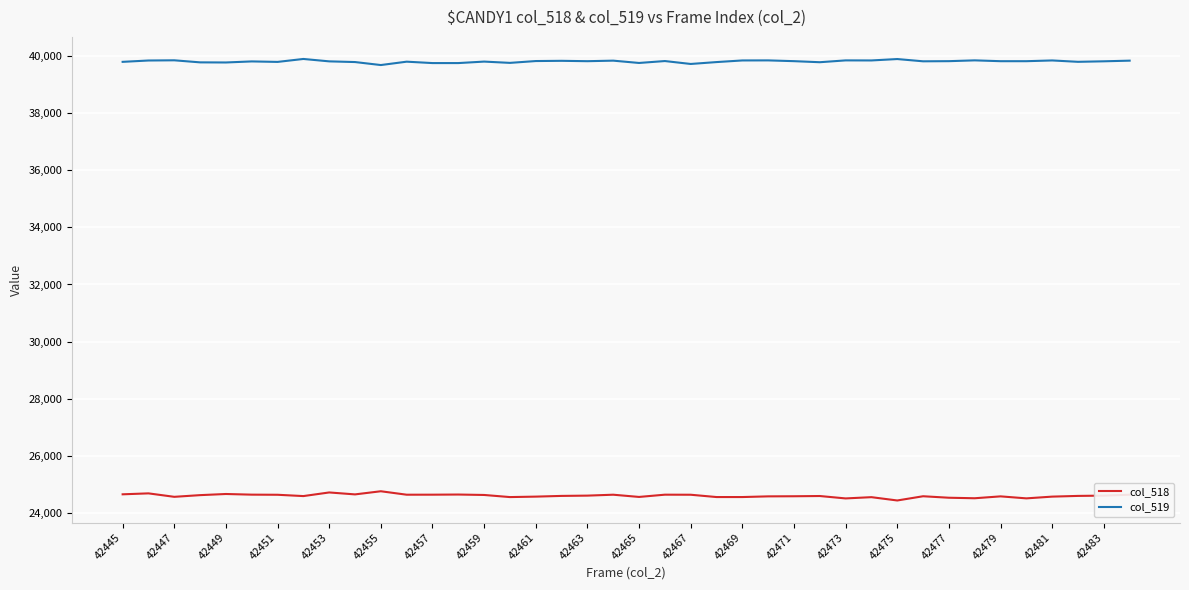

Which series has the largest total across all categories?

col_519